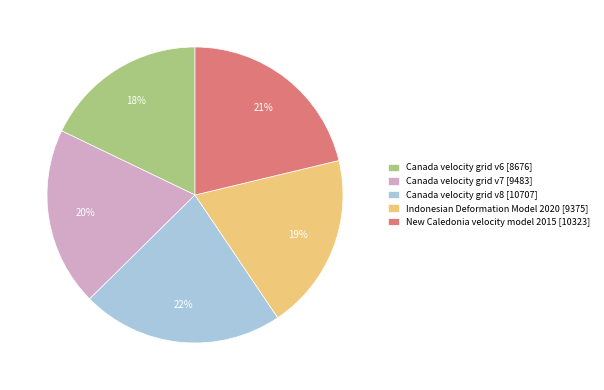

The New Caledonia velocity model 2015 [10323] slice represents 21% of the pie. True or false?

True